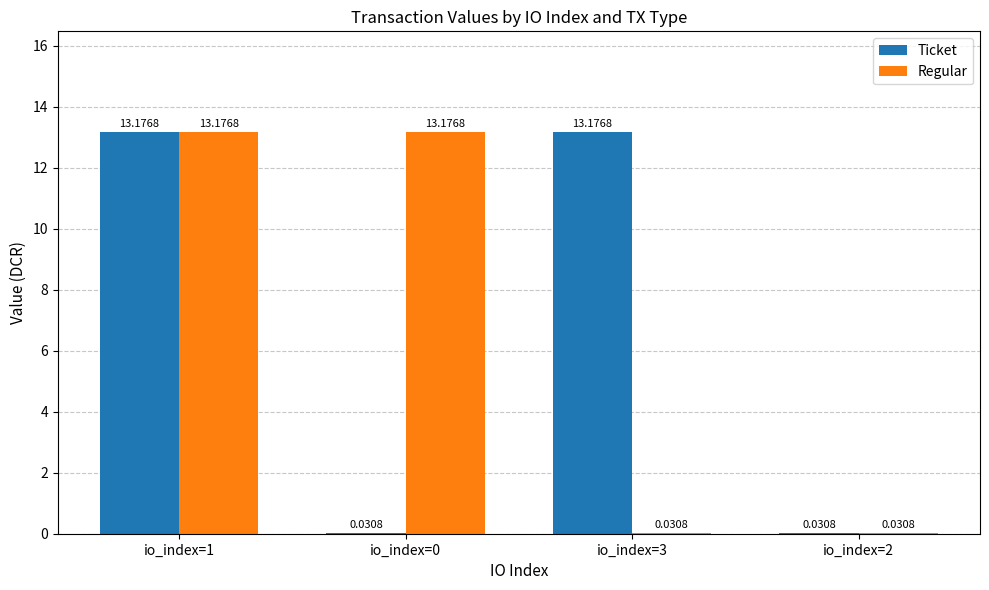

True or false: Ticket has a value of 13.2 at io_index=3.

True